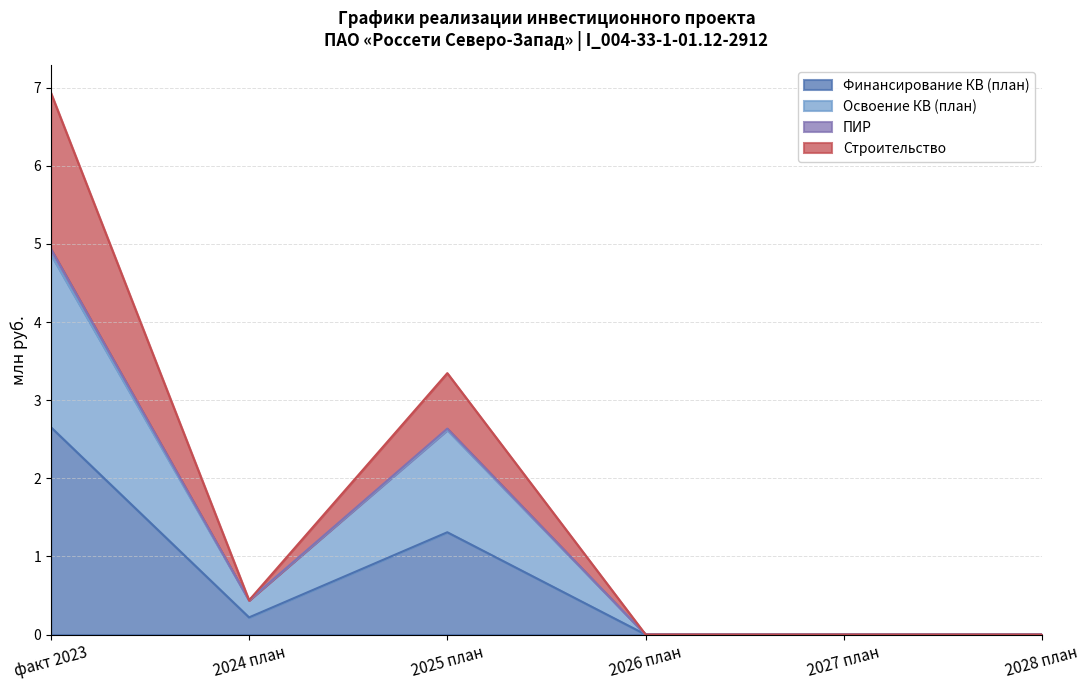

At which category is the sum across all series the highest?

факт 2023